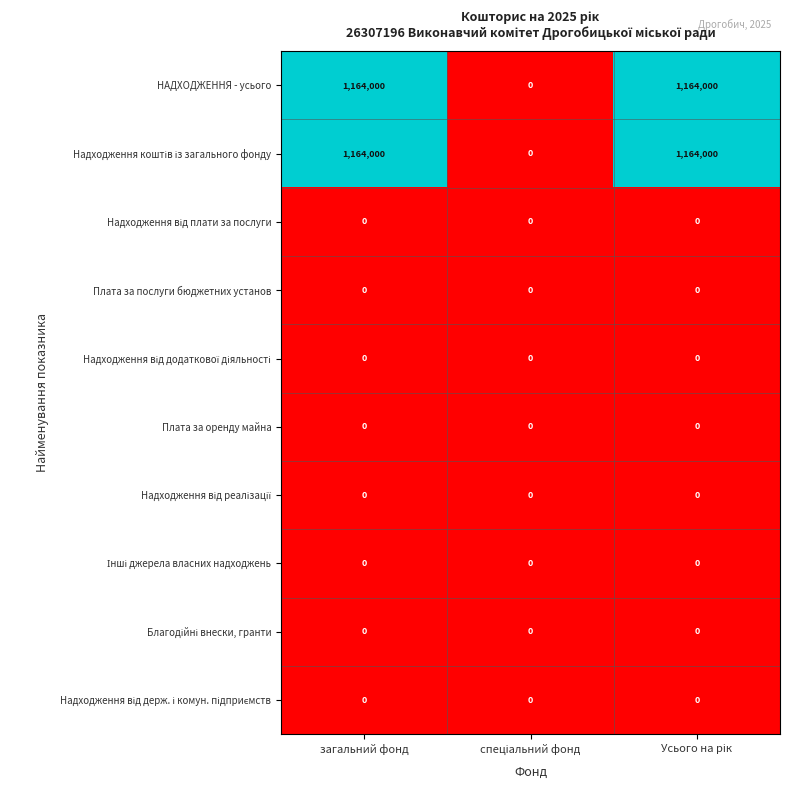

What is the greatest value displayed?

1164000